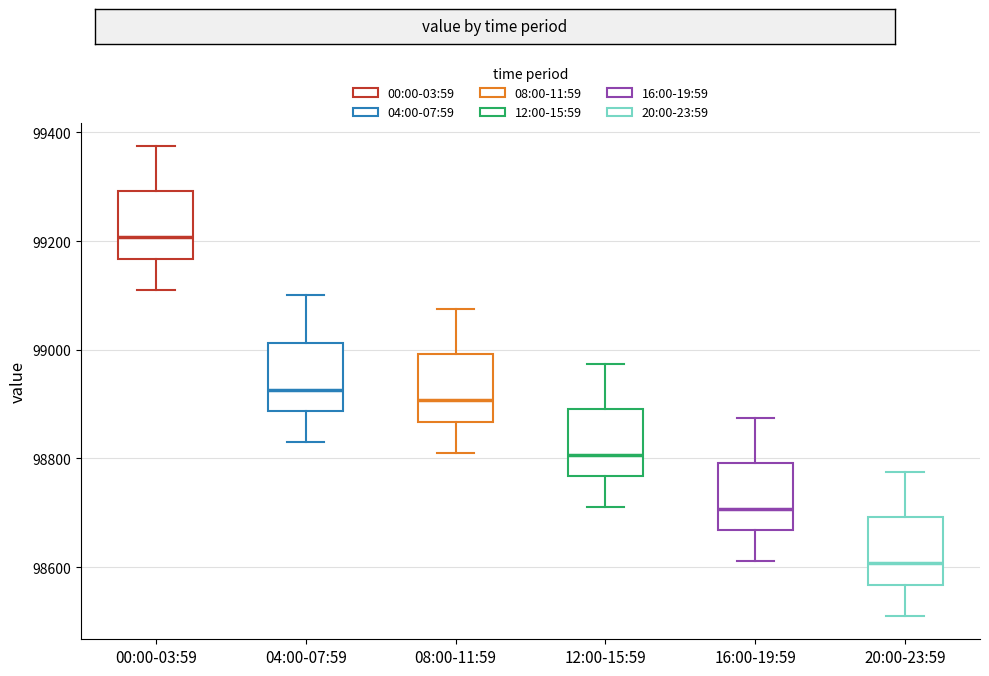

Where does the lower whisker of the box for 16:00-19:59 end on the y-axis? The values are not printed on the chart, so give them approximately, as read against the axis.

98620